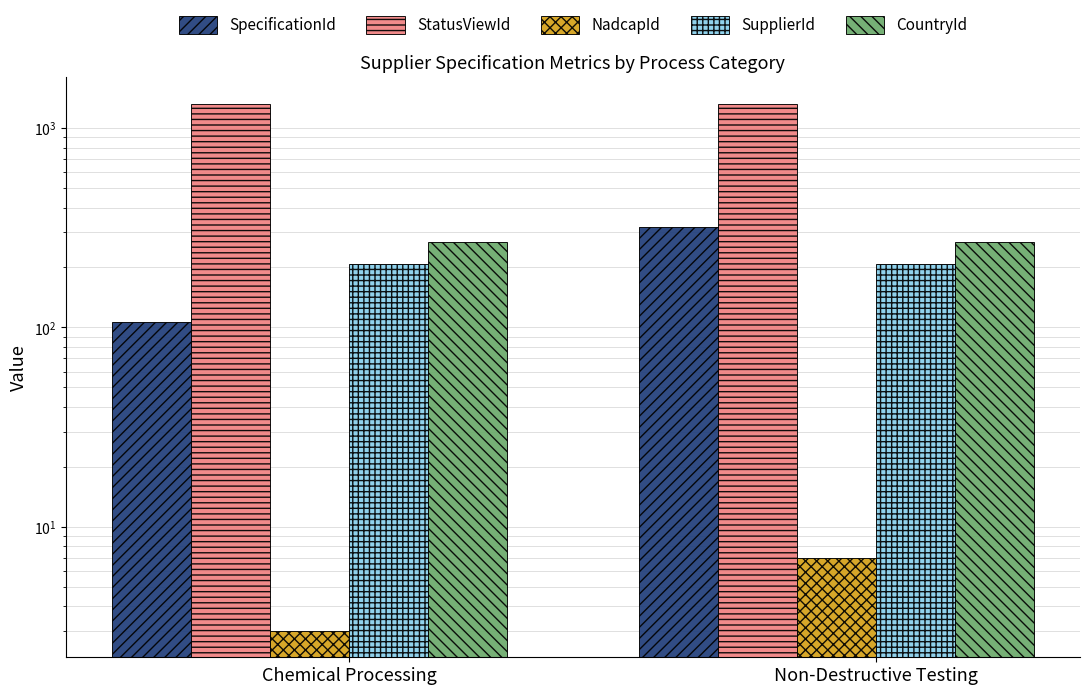

The value of SpecificationId at Non-Destructive Testing is 136. True or false?

False